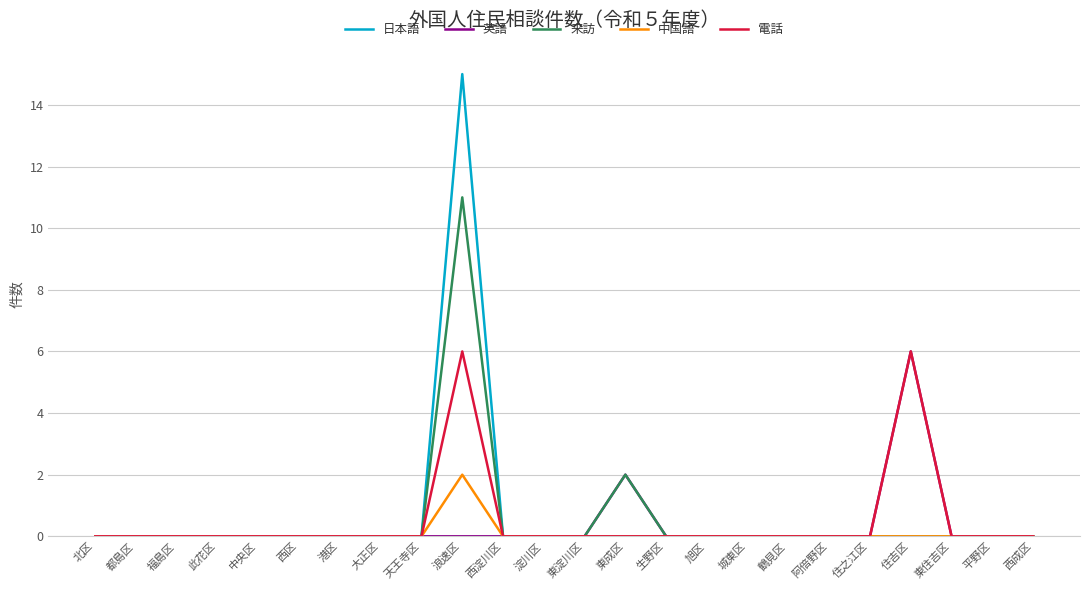

How many lines are shown in the chart?

5